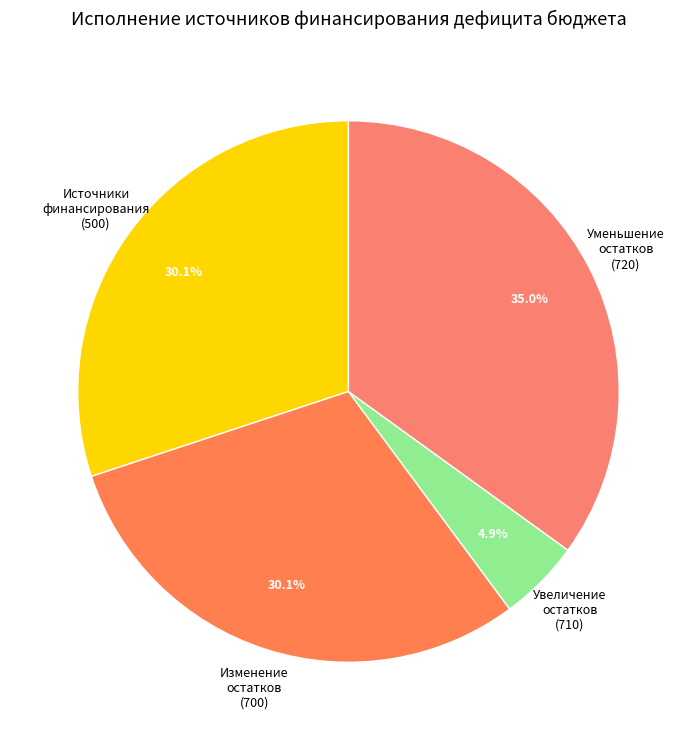

True or false: изменение остатков средств (700) accounts for 32% of the total.

False